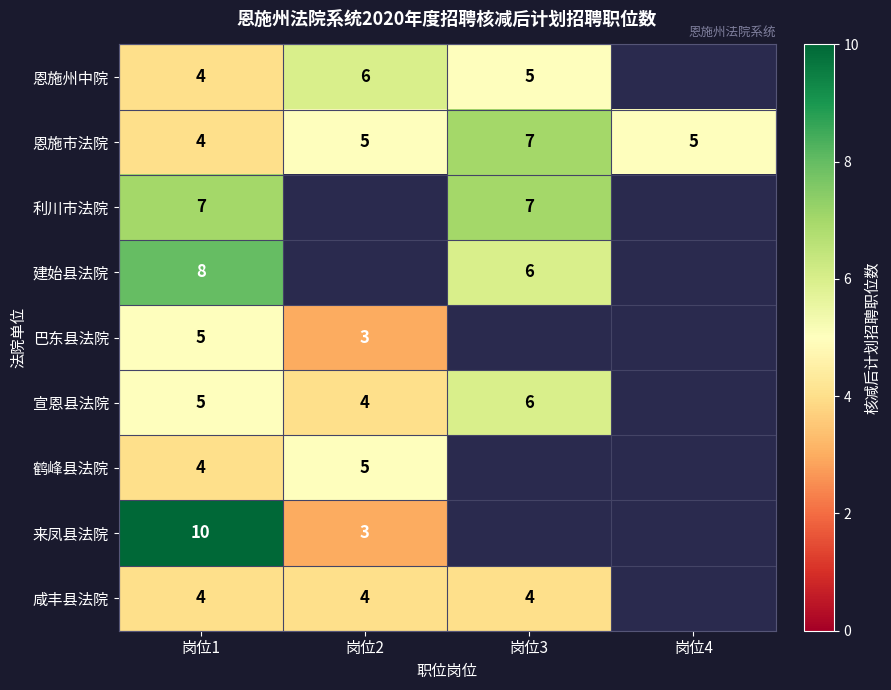

At how many categories does at least one series exceed 5?

3